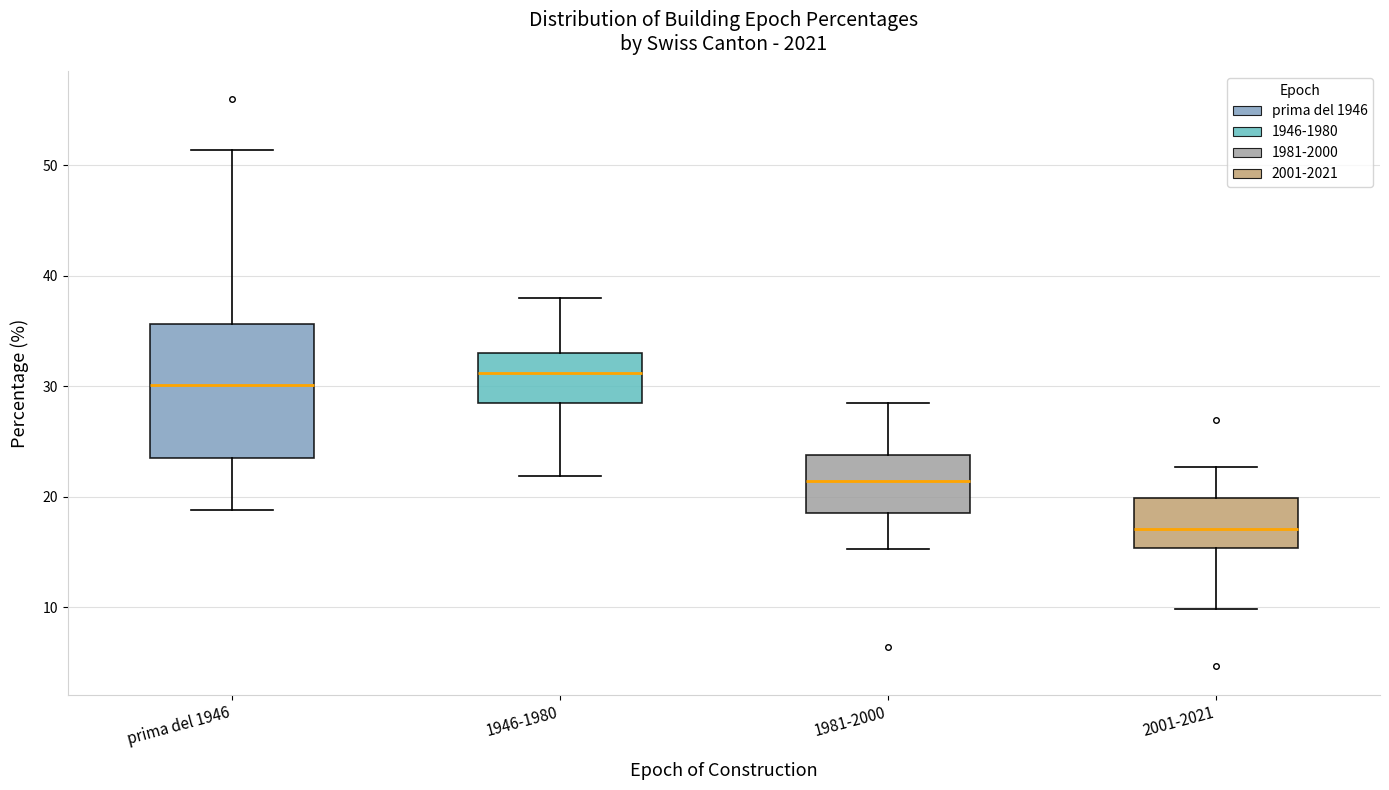

Which box has the lowest median line?

2001-2021